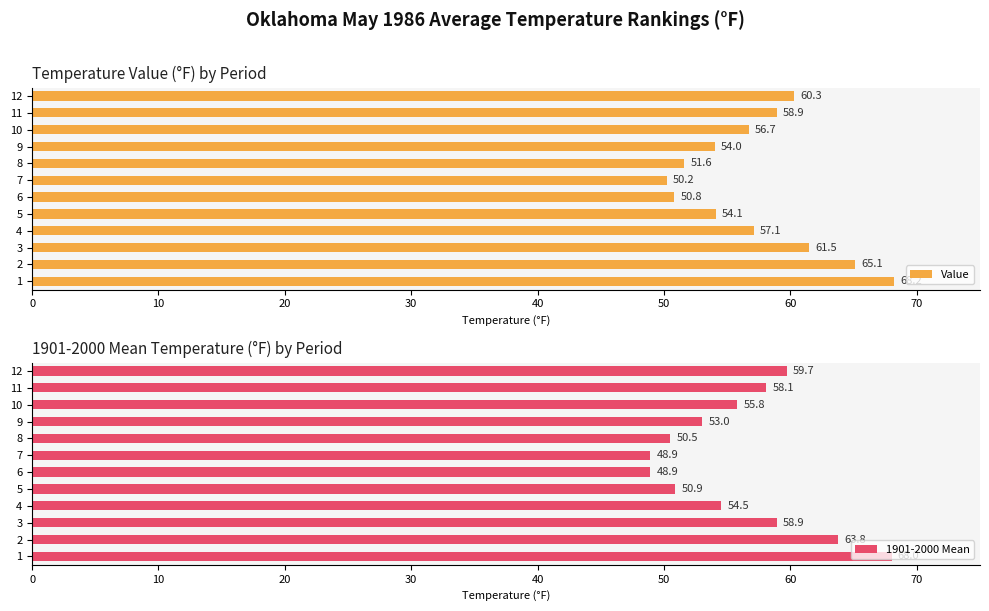

How many values in the Value series exceed 57?

6